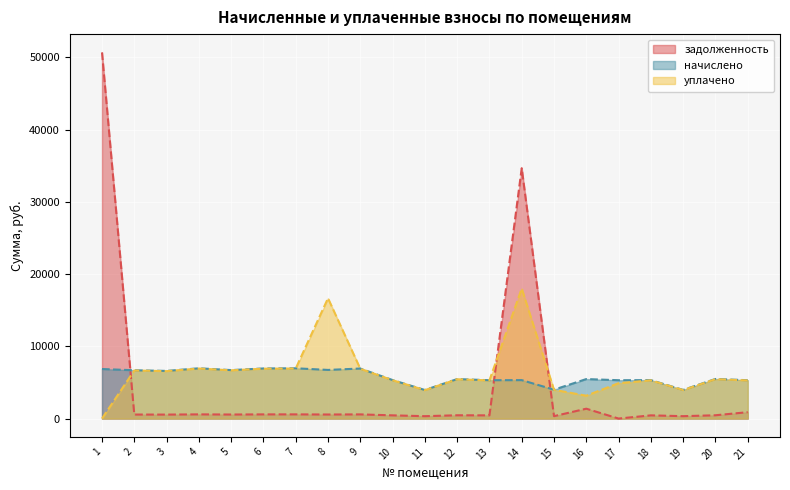

True or false: задолженность has more than 1 interior local peaks.

True